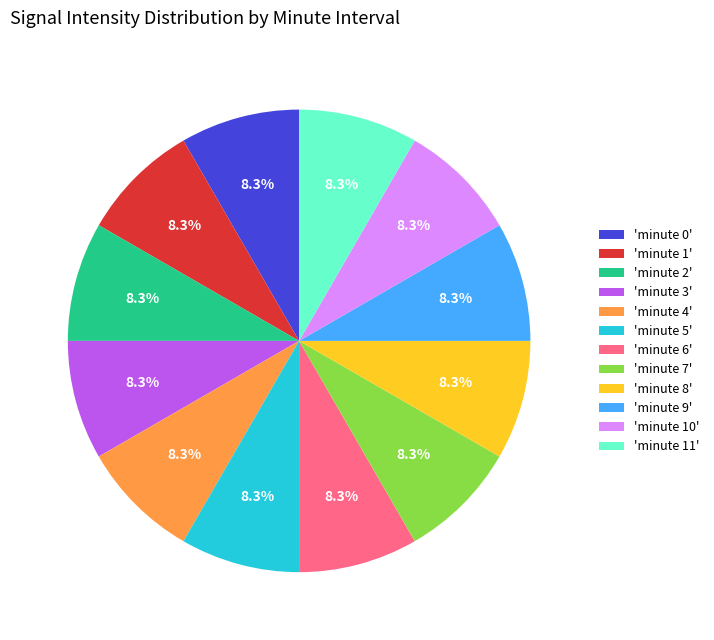

What percentage do 'minute 0' and 'minute 10' together represent?

16.7%